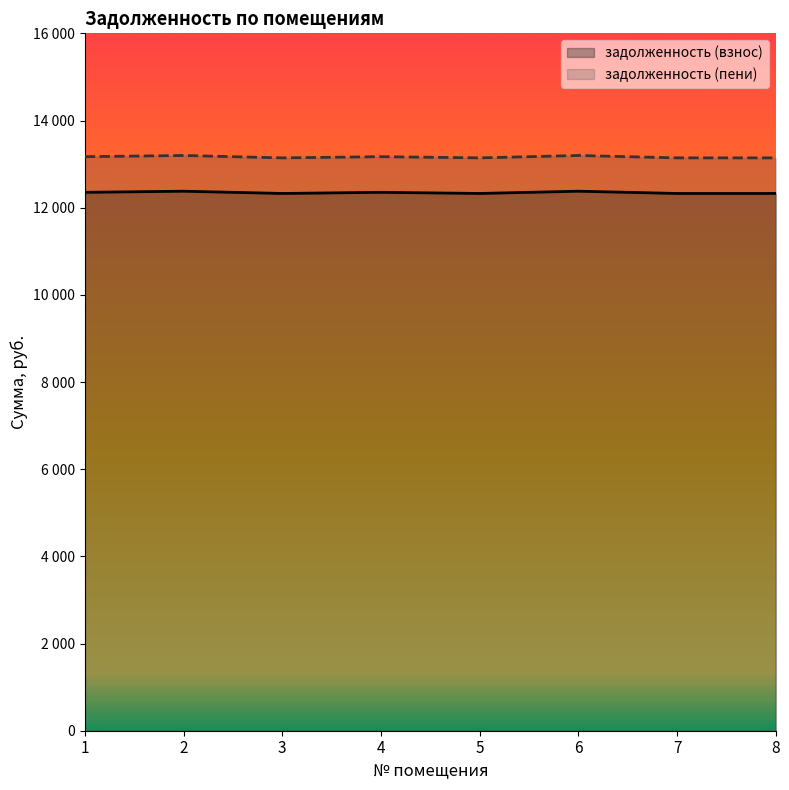

How many series are shown in this chart?

2